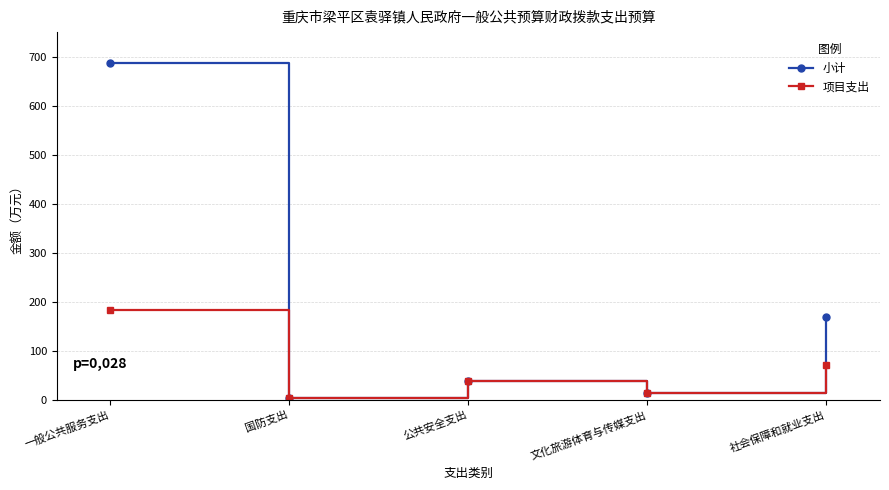

At which category is the sum across all series the highest?

一般公共服务支出